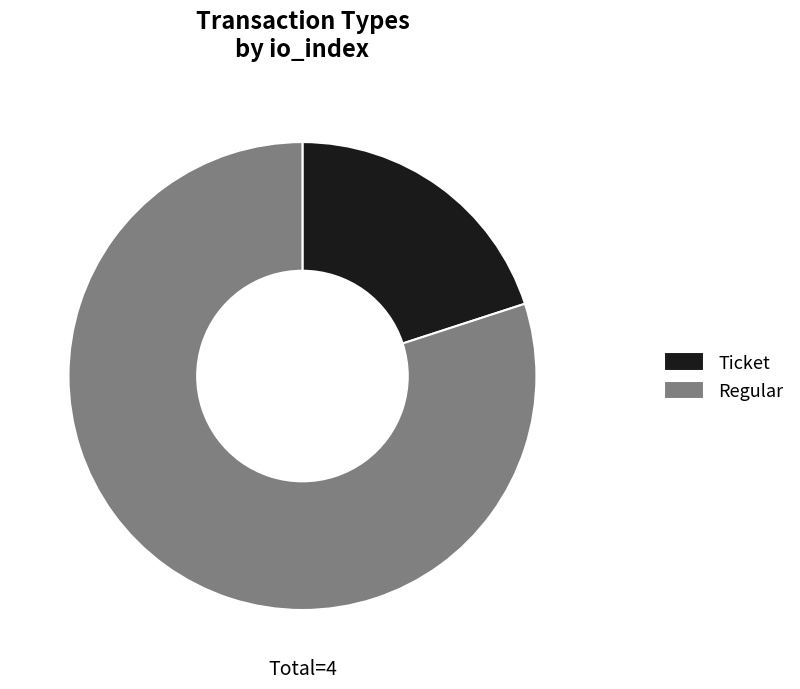

True or false: Ticket accounts for 26% of the total.

False